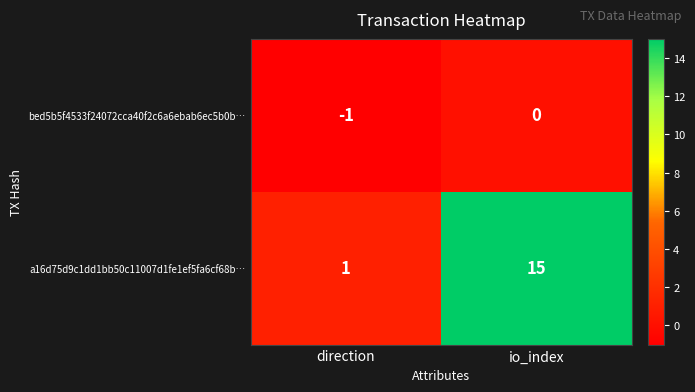

Rank the series by their maximum value, from highest to lowest.

a16d75d9c1dd1bb50c11007d1fe1ef5fa6cf68b…, bed5b5f4533f24072cca40f2c6a6ebab6ec5b0b…